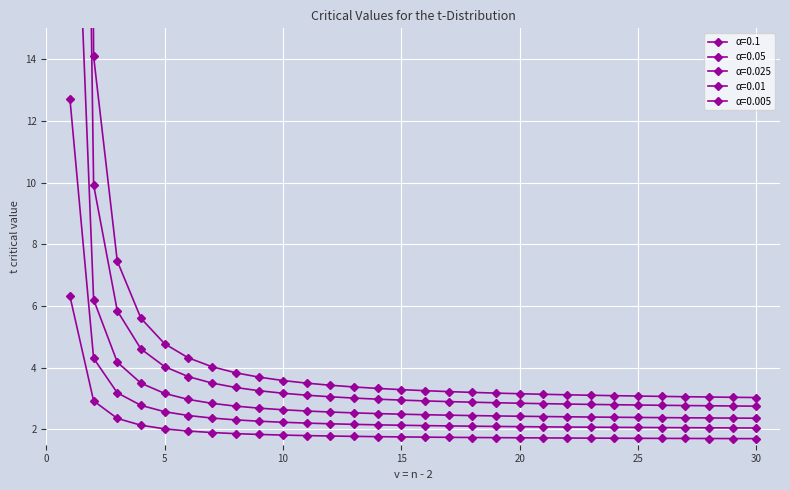

Reading right to left, transcribe all the data shown in this chart.

α=0.1: 1.7	1.7	1.7	1.7	1.7	1.7	1.7	1.7	1.7	1.7	1.7	1.7	1.7	1.7	1.7	1.8	1.8	1.8	1.8	1.8	1.8	1.8	1.9	1.9	1.9	2.0	2.1	2.4	2.9	6.3
α=0.05: 2.0	2.0	2.0	2.1	2.1	2.1	2.1	2.1	2.1	2.1	2.1	2.1	2.1	2.1	2.1	2.1	2.1	2.2	2.2	2.2	2.2	2.3	2.3	2.4	2.4	2.6	2.8	3.2	4.3	12.7
α=0.025: 2.4	2.4	2.4	2.4	2.4	2.4	2.4	2.4	2.4	2.4	2.4	2.4	2.4	2.5	2.5	2.5	2.5	2.5	2.6	2.6	2.6	2.7	2.8	2.8	3.0	3.2	3.5	4.2	6.2	25.5
α=0.01: 2.7	2.8	2.8	2.8	2.8	2.8	2.8	2.8	2.8	2.8	2.8	2.9	2.9	2.9	2.9	2.9	3.0	3.0	3.1	3.1	3.2	3.2	3.4	3.5	3.7	4.0	4.6	5.8	9.9	63.7
α=0.005: 3.0	3.0	3.0	3.1	3.1	3.1	3.1	3.1	3.1	3.1	3.2	3.2	3.2	3.2	3.3	3.3	3.3	3.4	3.4	3.5	3.6	3.7	3.8	4.0	4.3	4.8	5.6	7.5	14.1	127.3